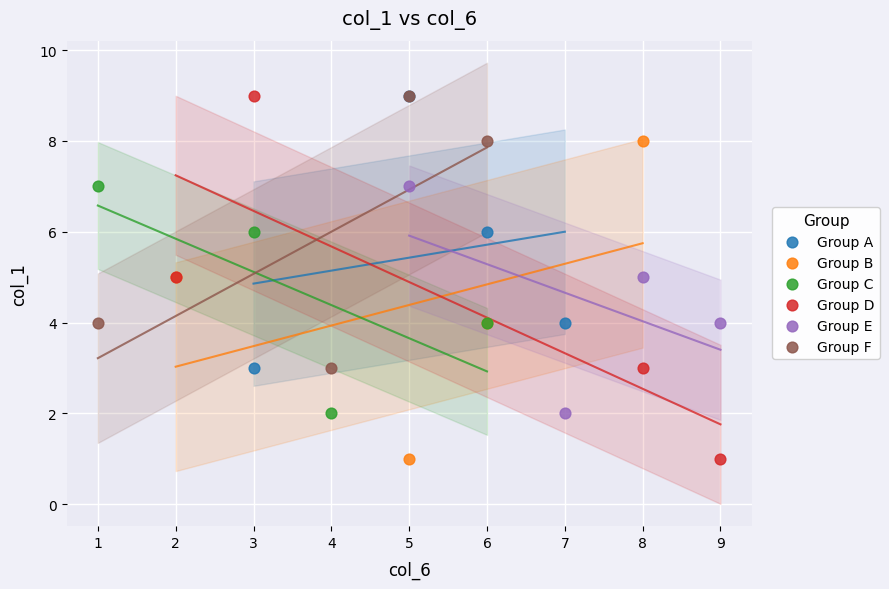

Which series has the widest spread of Y values?

Group D